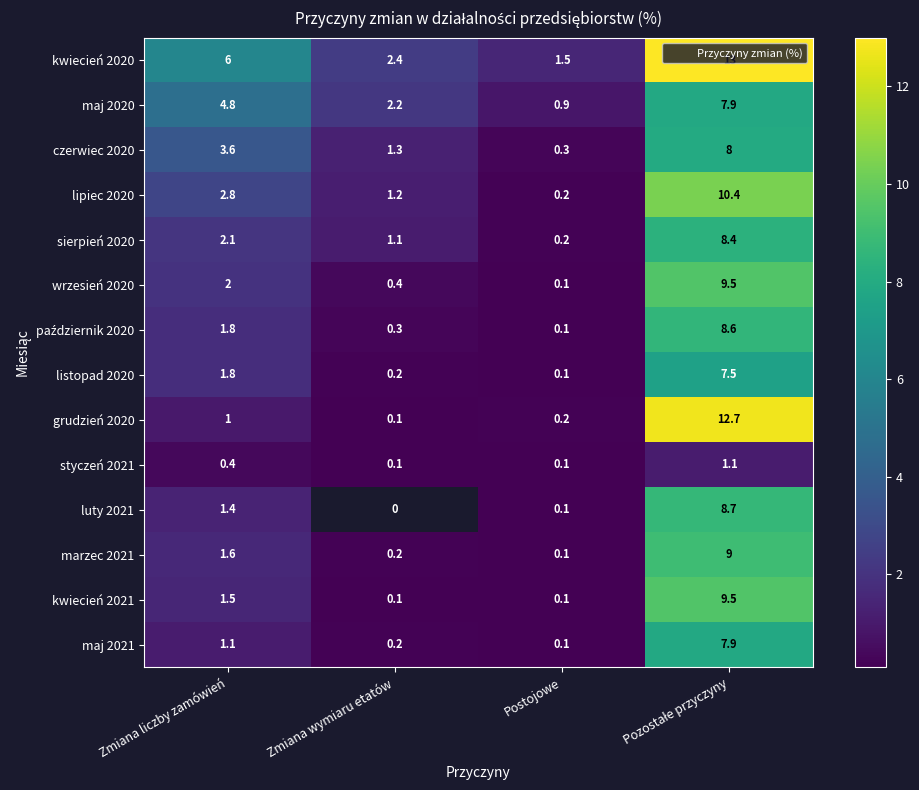

What is the difference between the maximum and minimum values in the kwiecień 2020 series?

11.5